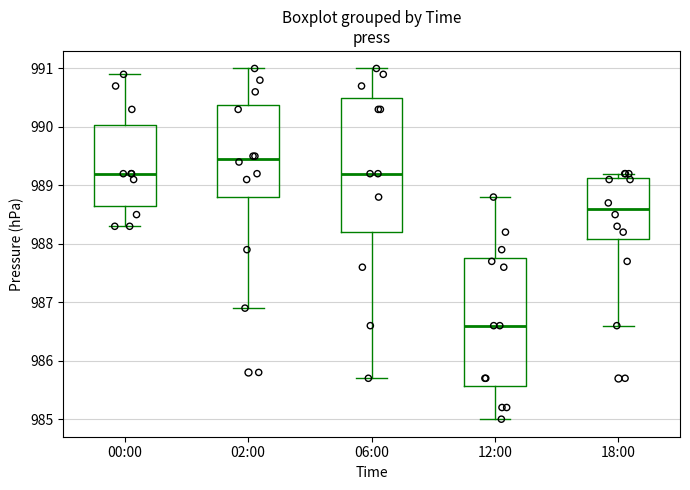

Where does the median line of the box for 00:00 sit on the y-axis? The values are not printed on the chart, so give them approximately, as read against the axis.

989.2